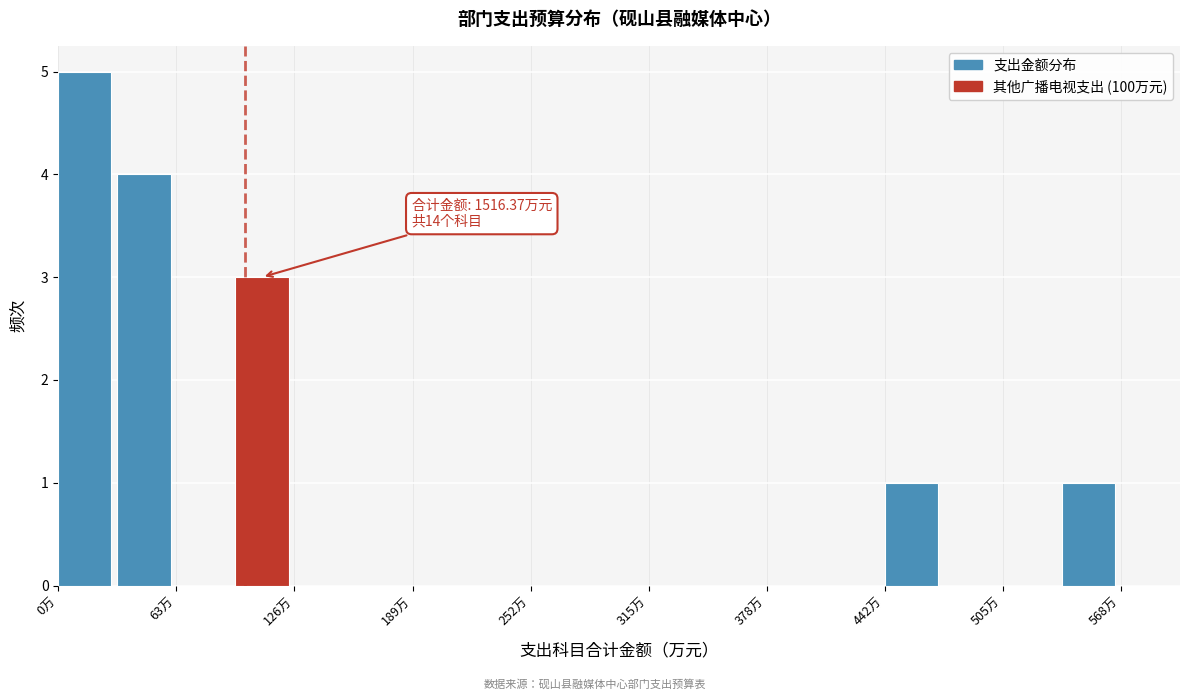

Around what value on the x-axis is the tallest bar? Give the approximate position of its centre, as read against the axis.

10